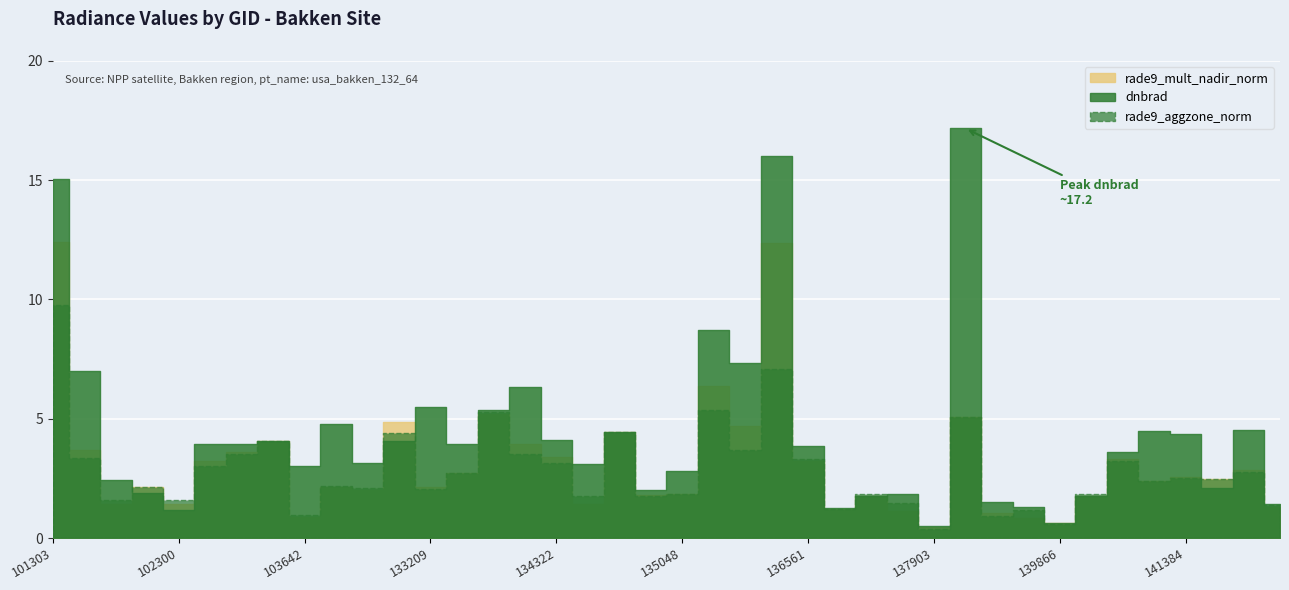

Which category has the lowest value across all series?

137903